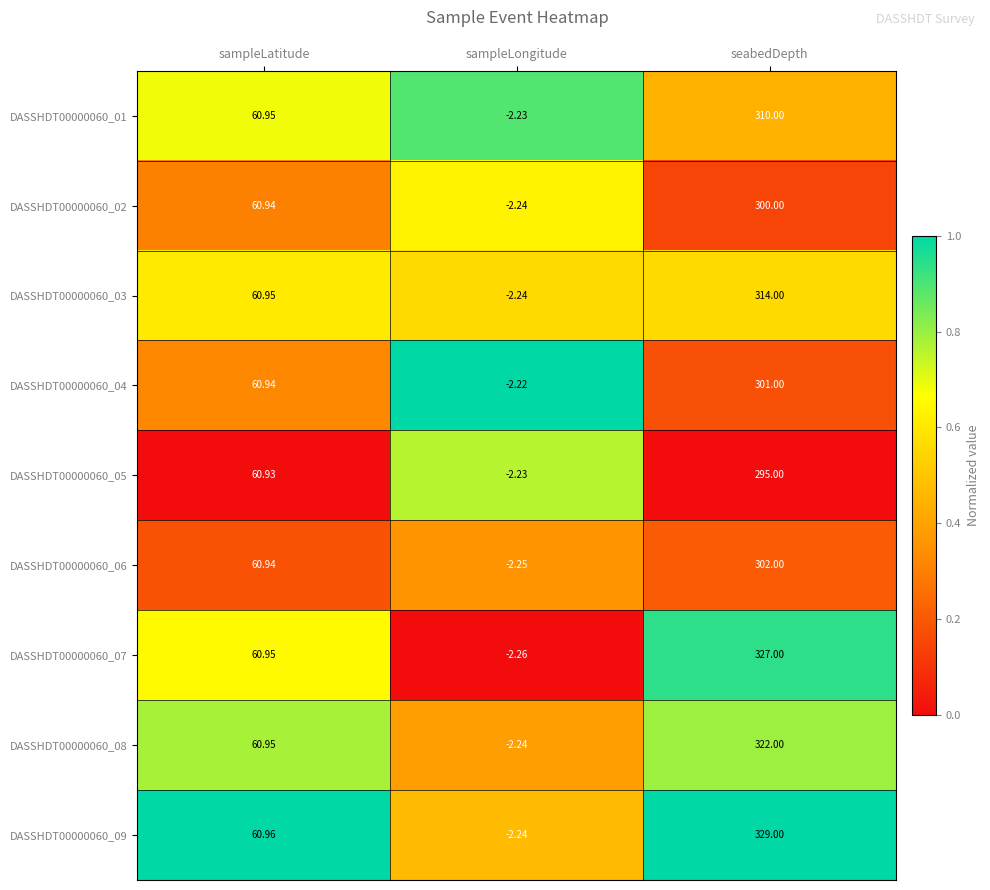

At which category does the chart reach its peak across all series?

seabedDepth